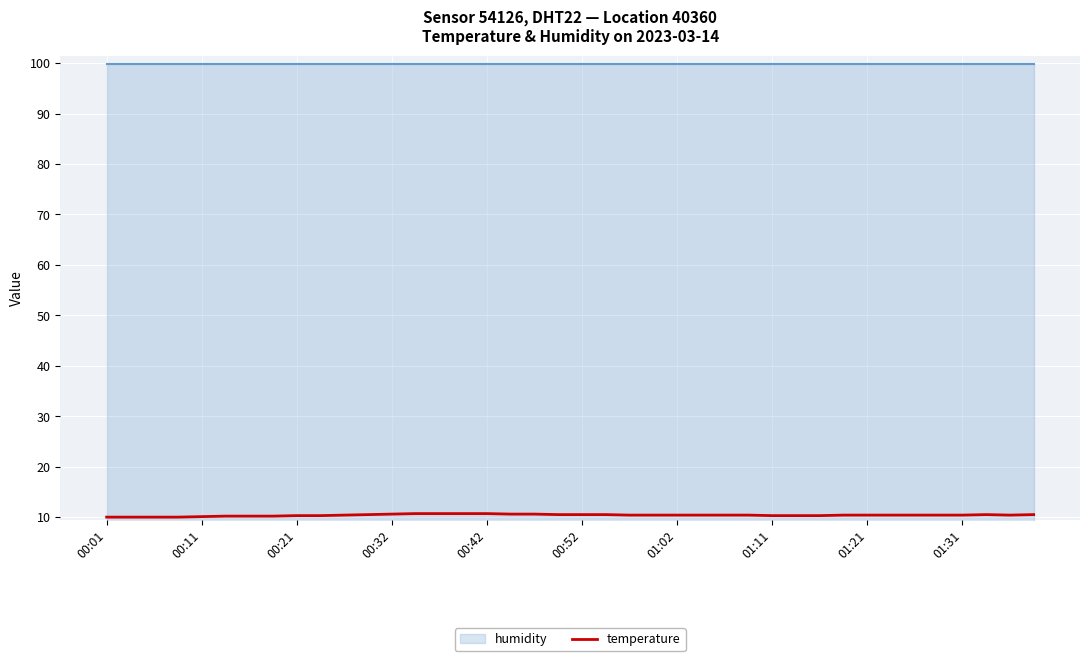

True or false: humidity and temperature cross at least once.

False